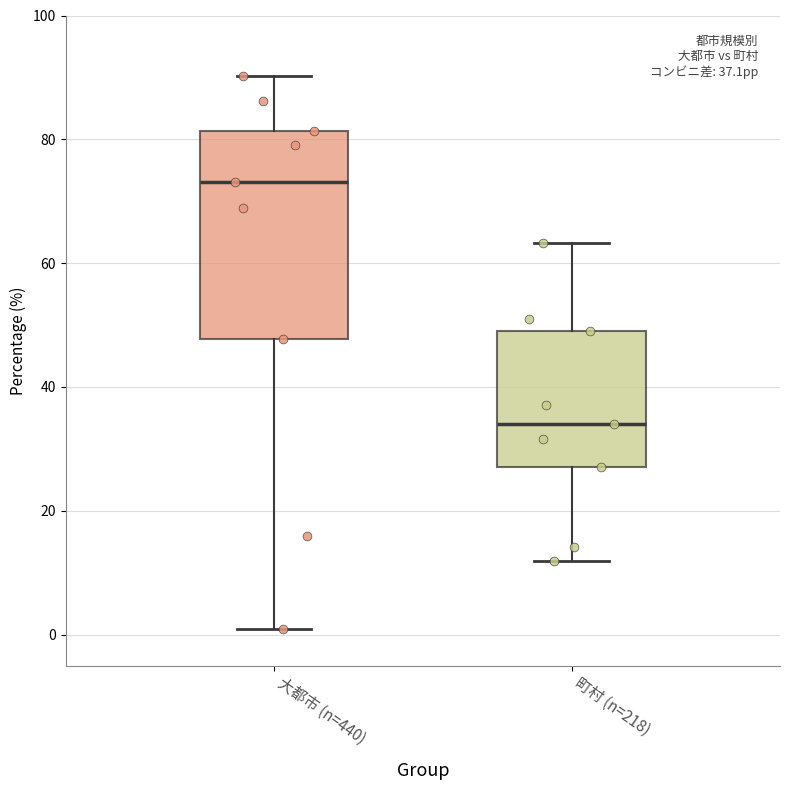

Which box has the lowest median line?

町村 (n=218)